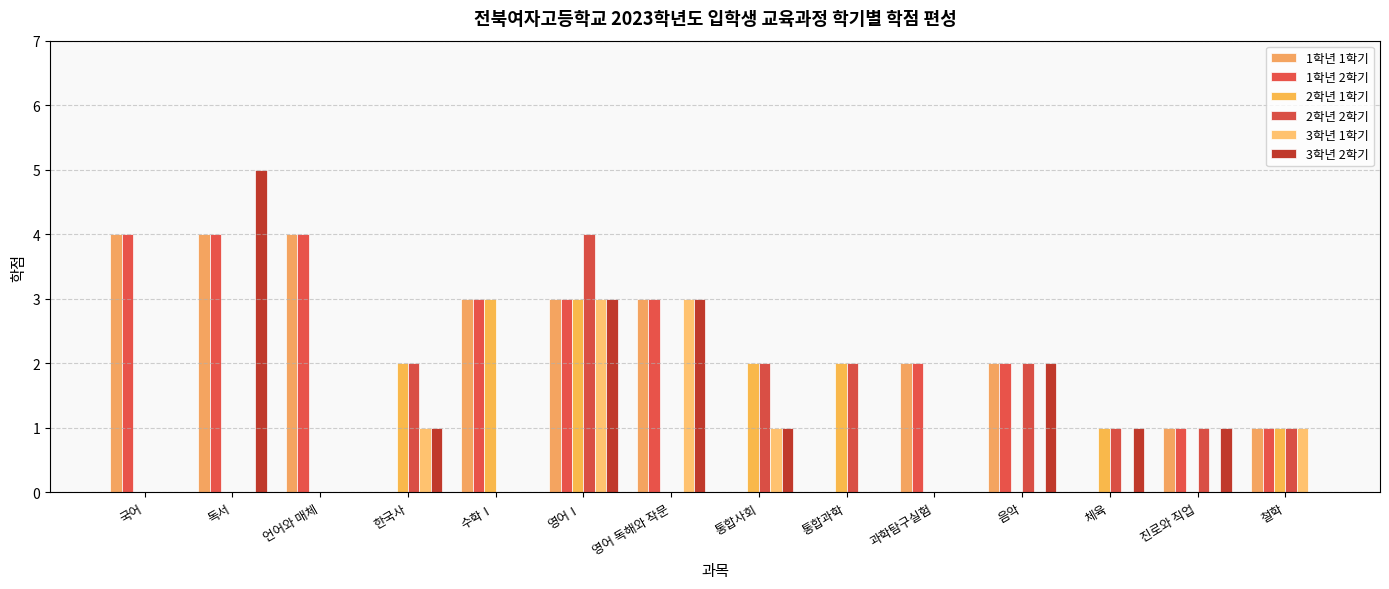

What is the difference between the maximum and minimum values in the 1학년 1학기 series?

4